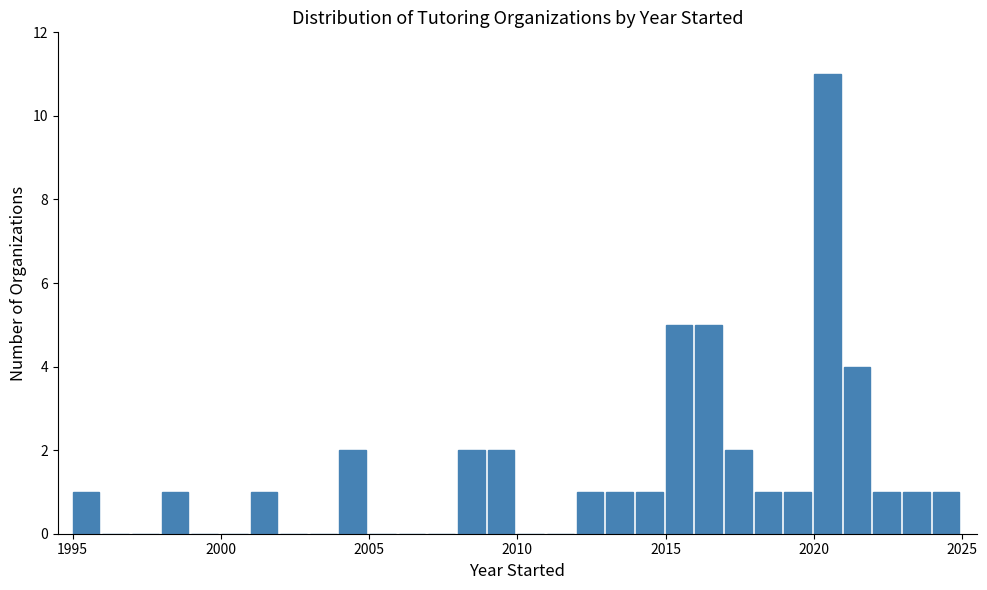

Around what value on the x-axis is the tallest bar? Give the approximate position of its centre, as read against the axis.

2020.5